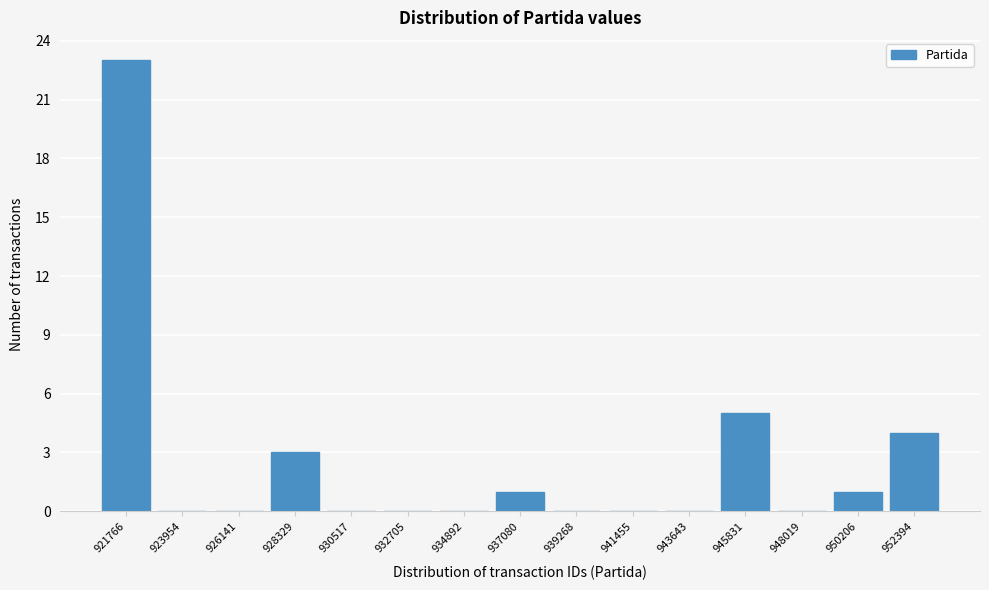

Reading left to right, transcribe all the data shown in this chart.

921766=23	923954=0	926141=0	928329=3	930517=0	932705=0	934892=0	937080=1	939268=0	941455=0	943643=0	945831=5	948019=0	950206=1	952394=4